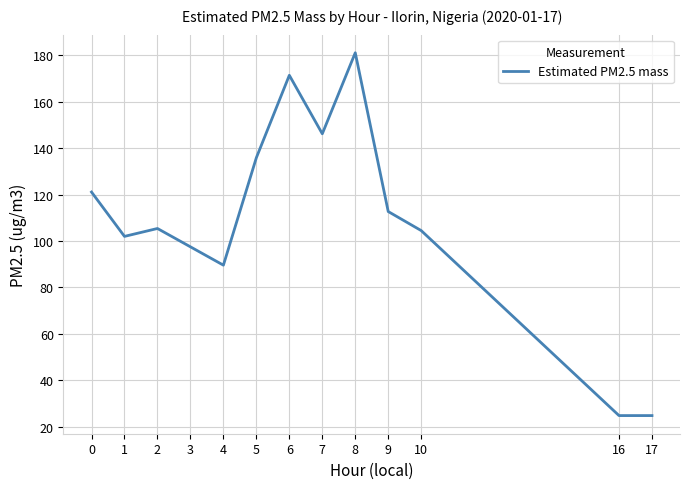

What is the change in value from 9 to 10?

-8.2